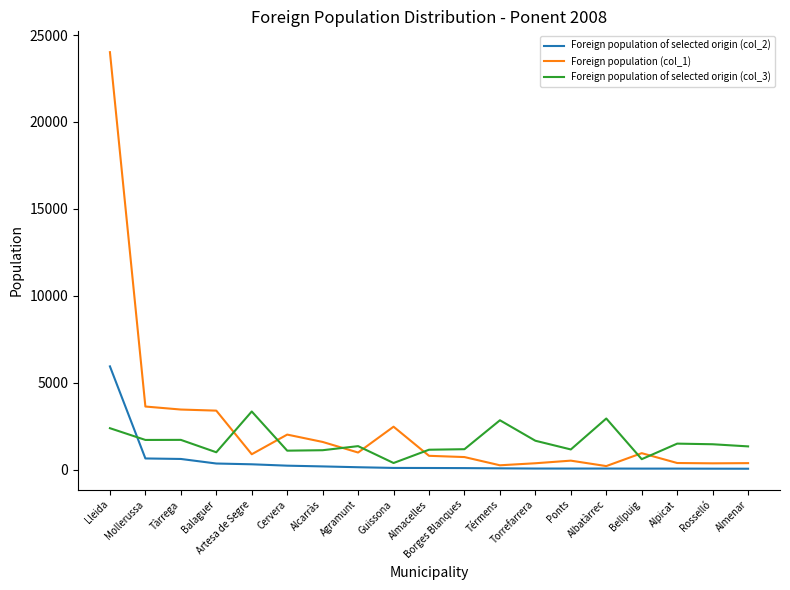

How many interior local peaks does the Foreign population of selected origin (col_3) series have?

6